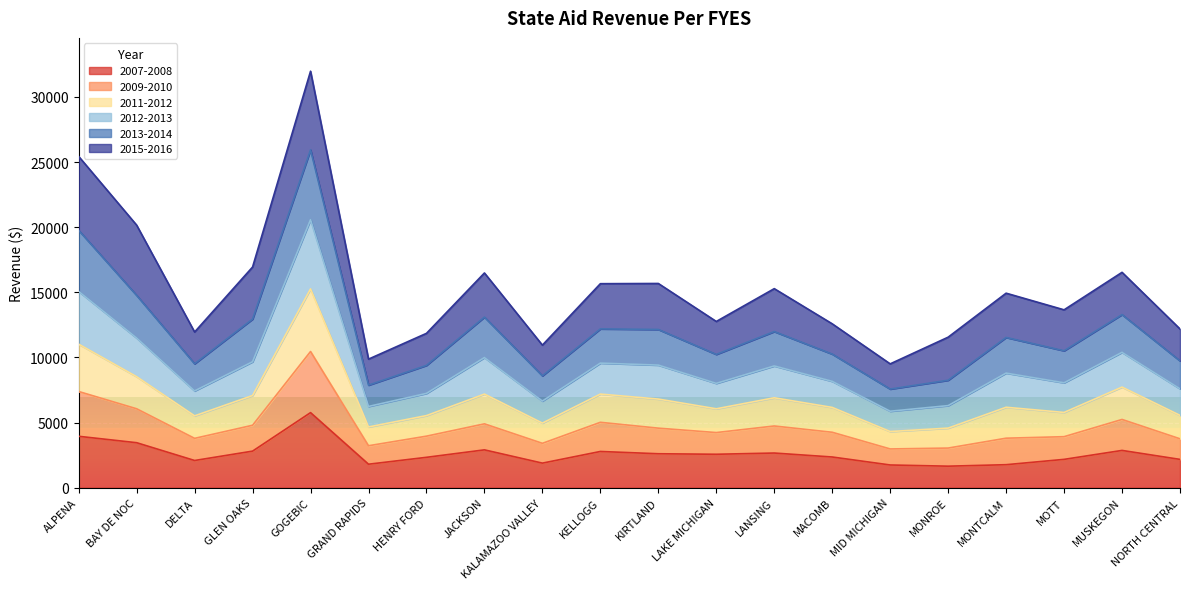

True or false: 2007-2008 has a value of 2173 at NORTH CENTRAL.

True